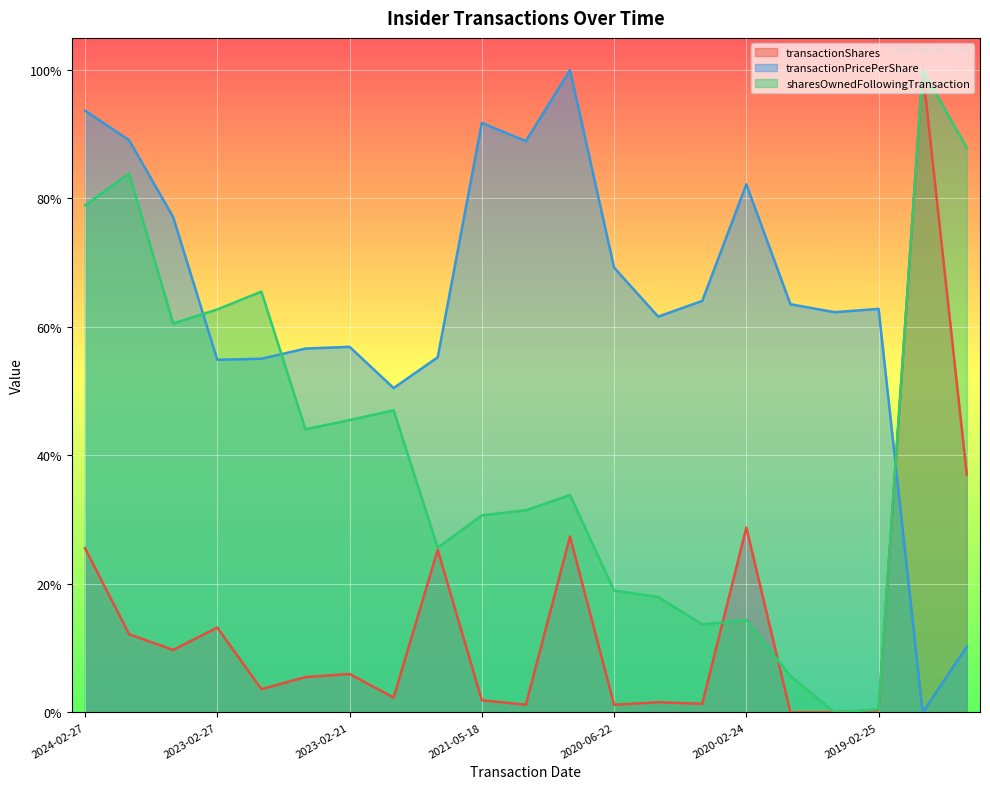

Which has a higher value, 2021-05-18 or 2023-02-24?

2023-02-24